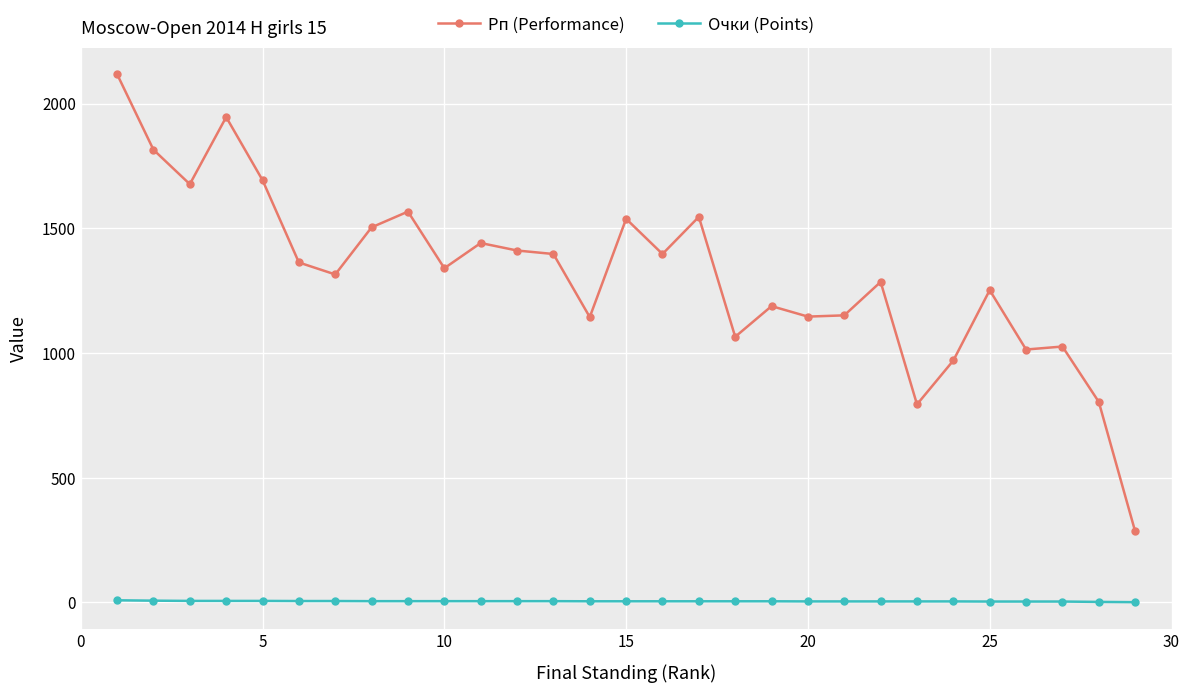

Which series has the widest spread of values?

Рп (Performance)